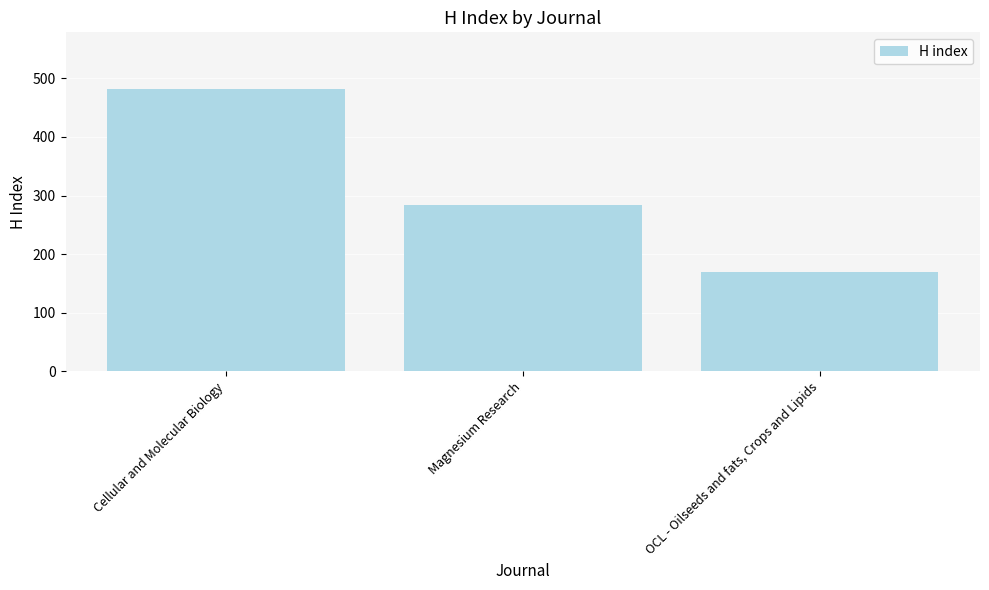

What is the greatest value displayed?

482